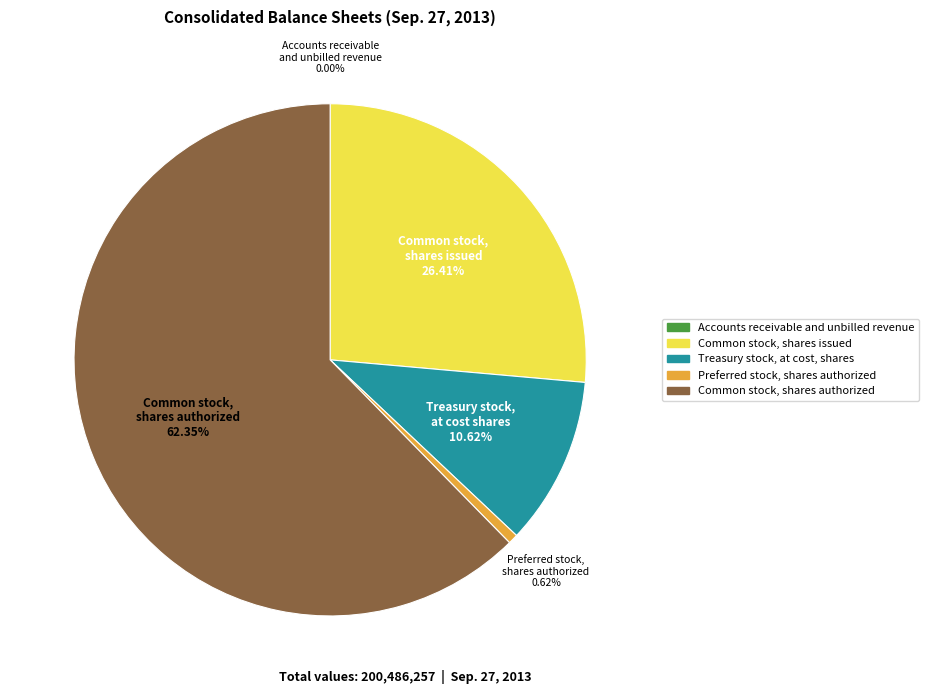

What percentage is NOT represented by Treasury stock, at cost, shares?

89.4%